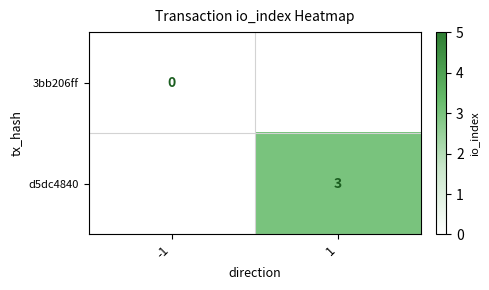

The d5dc4840 series shows 3 at 1. True or false?

True